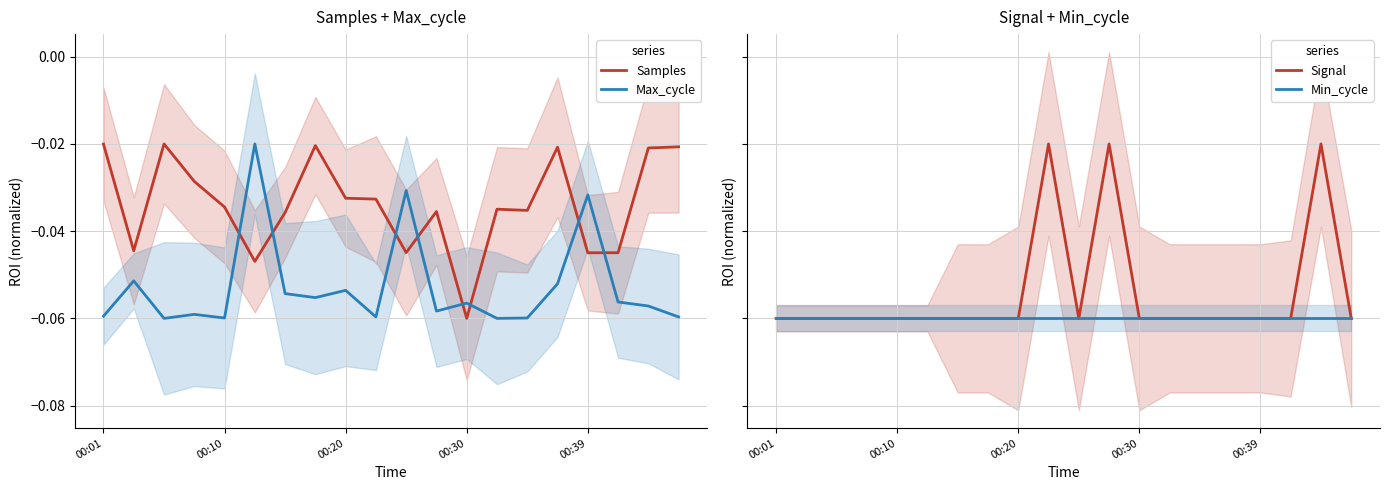

True or false: Max_cycle has a value of -0.0 at 00:10.

False